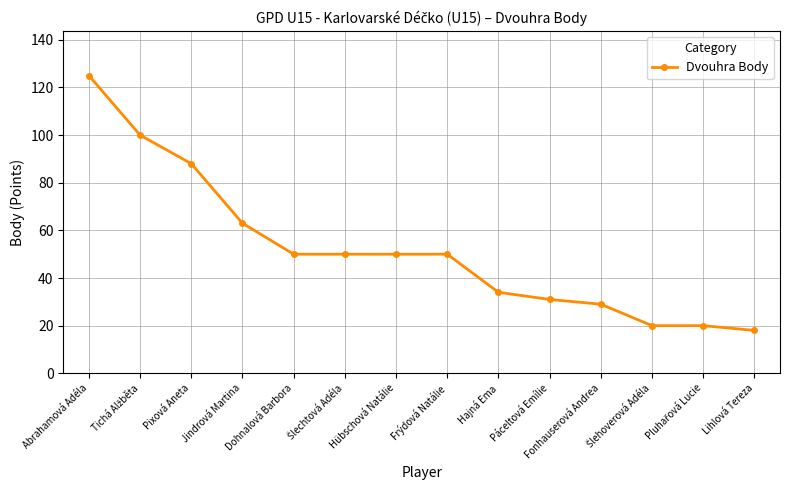

Approximately how many times larger is the value at Lihlová Tereza compared to Hajná Ema?

0.5